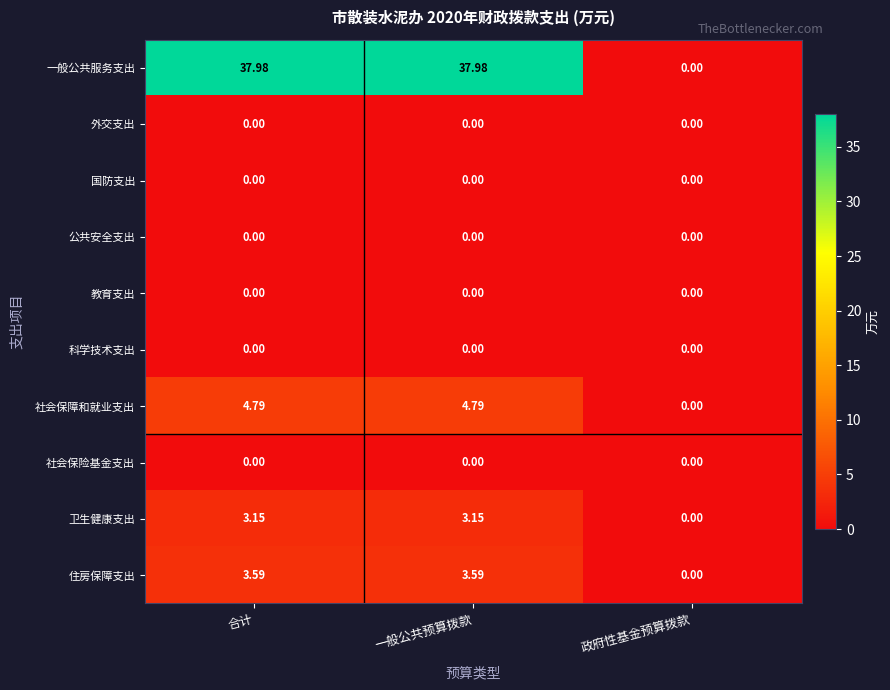

How many categories are shown in the chart?

3